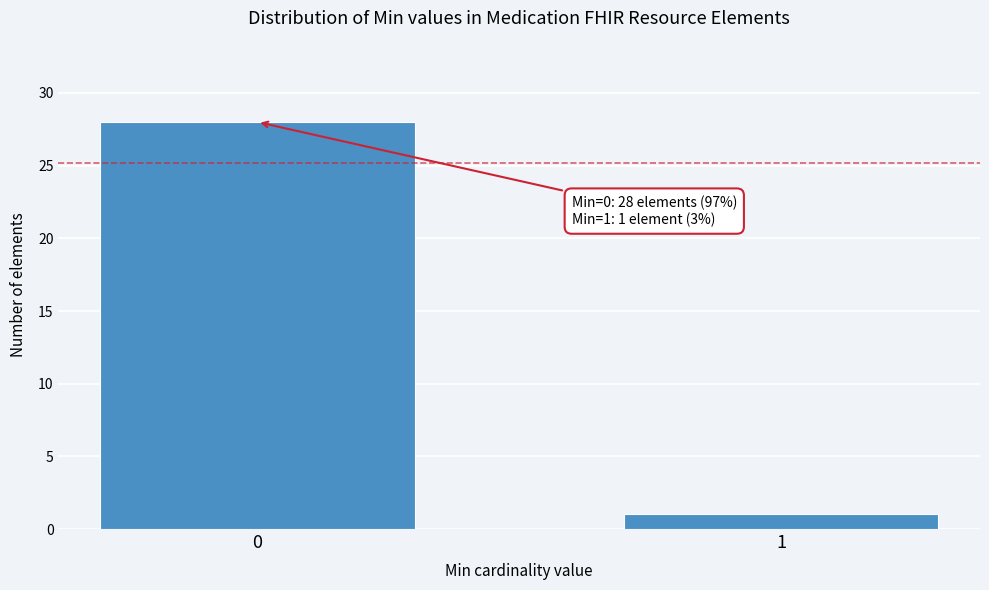

Reading left to right, extract all data points from this chart.

28	1